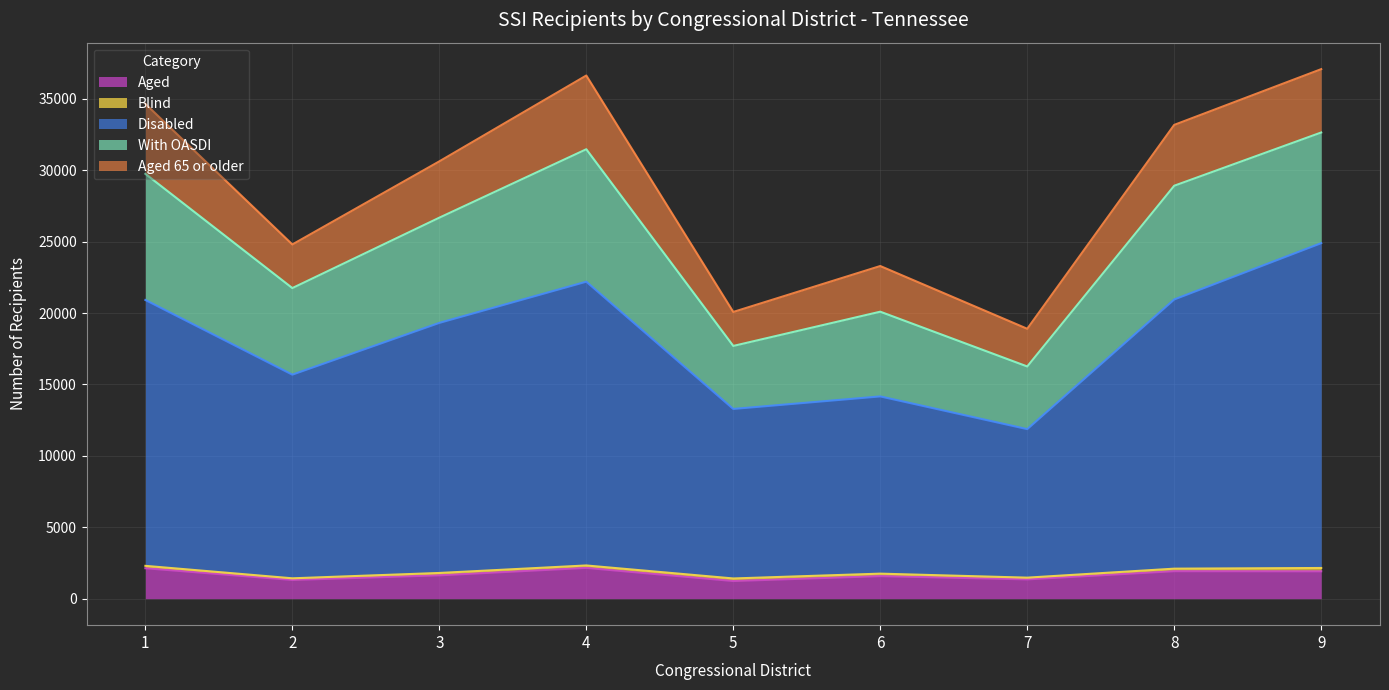

Reading left to right, list all the values displayed in this chart.

Aged: 2133	1311	1636	2156	1237	1580	1351	1926	1918
Blind: 166	116	165	170	179	173	122	176	232
Disabled: 18616	14259	17509	19868	11869	12409	10400	18848	22742
With OASDI: 8829	6061	7366	9273	4411	5931	4386	7962	7748
Aged 65 or older: 4905	3054	3943	5162	2380	3198	2639	4261	4435